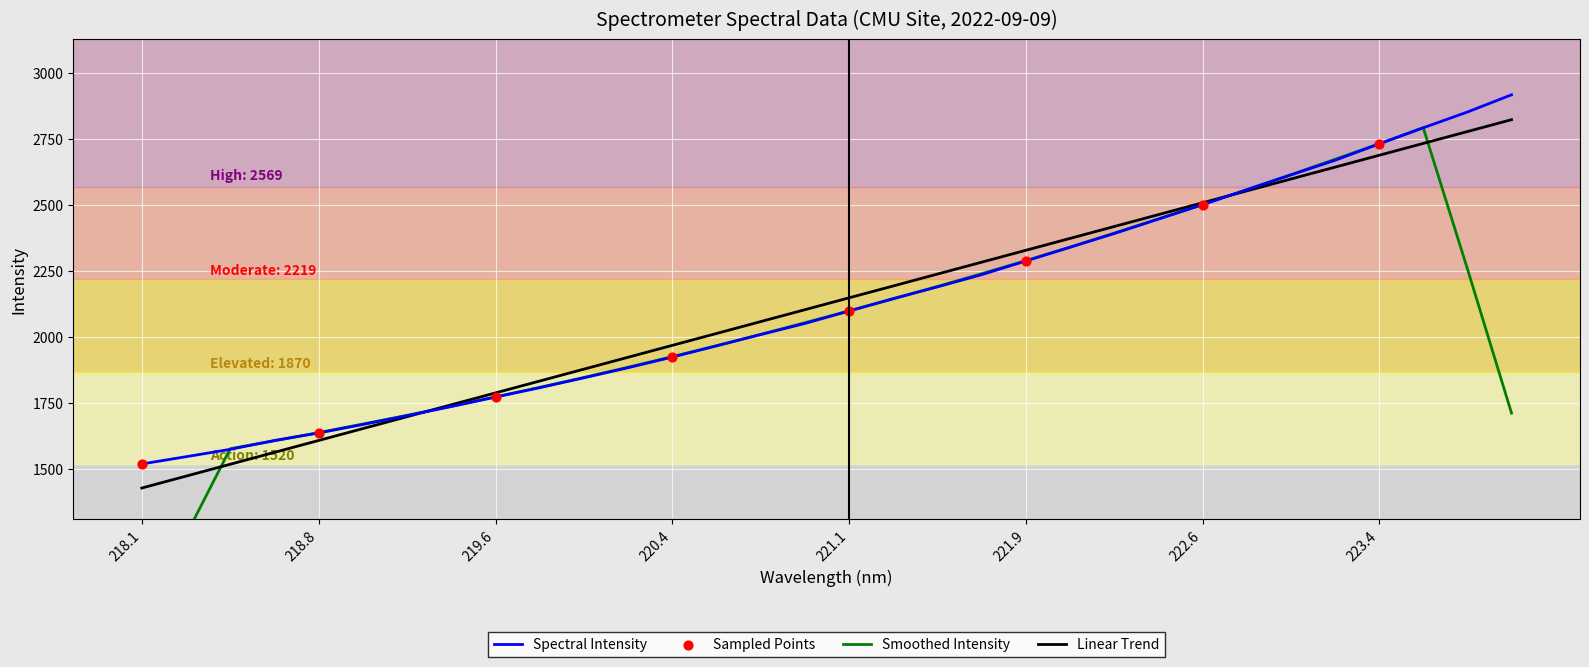

Is it true that Linear Trend equals 3564.9 at 221.9?

False